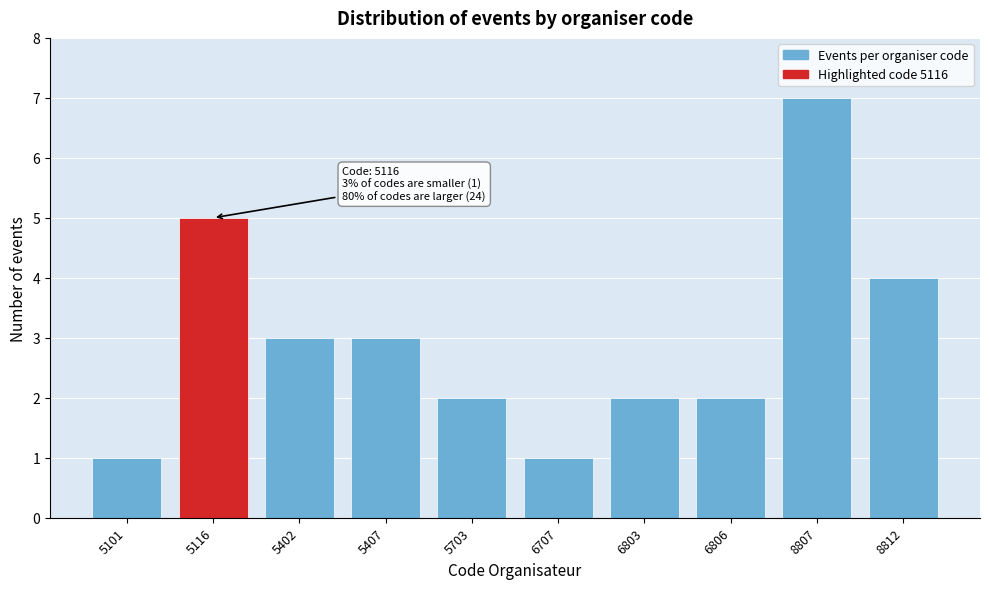

Reading right to left, what are all the values shown in this chart?

8812=4	8807=7	6806=2	6803=2	6707=1	5703=2	5407=3	5402=3	5116=5	5101=1